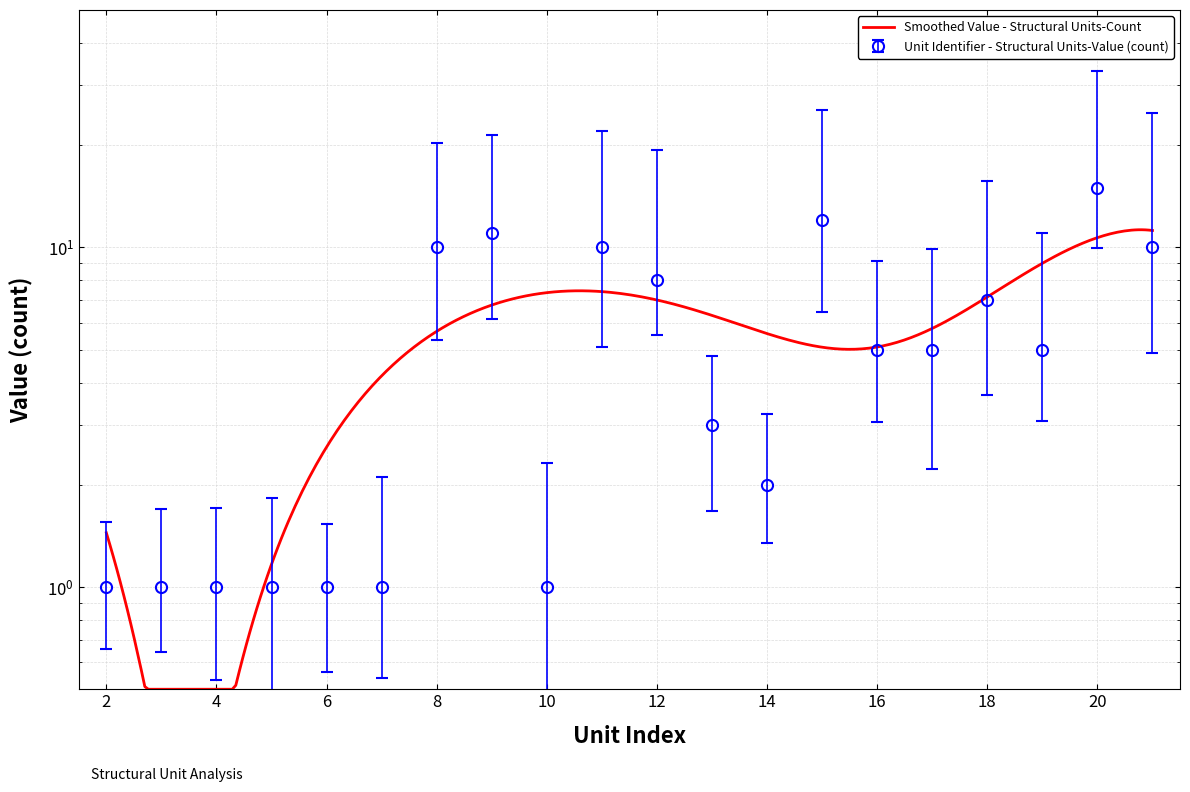

How many lines are shown in the chart?

1